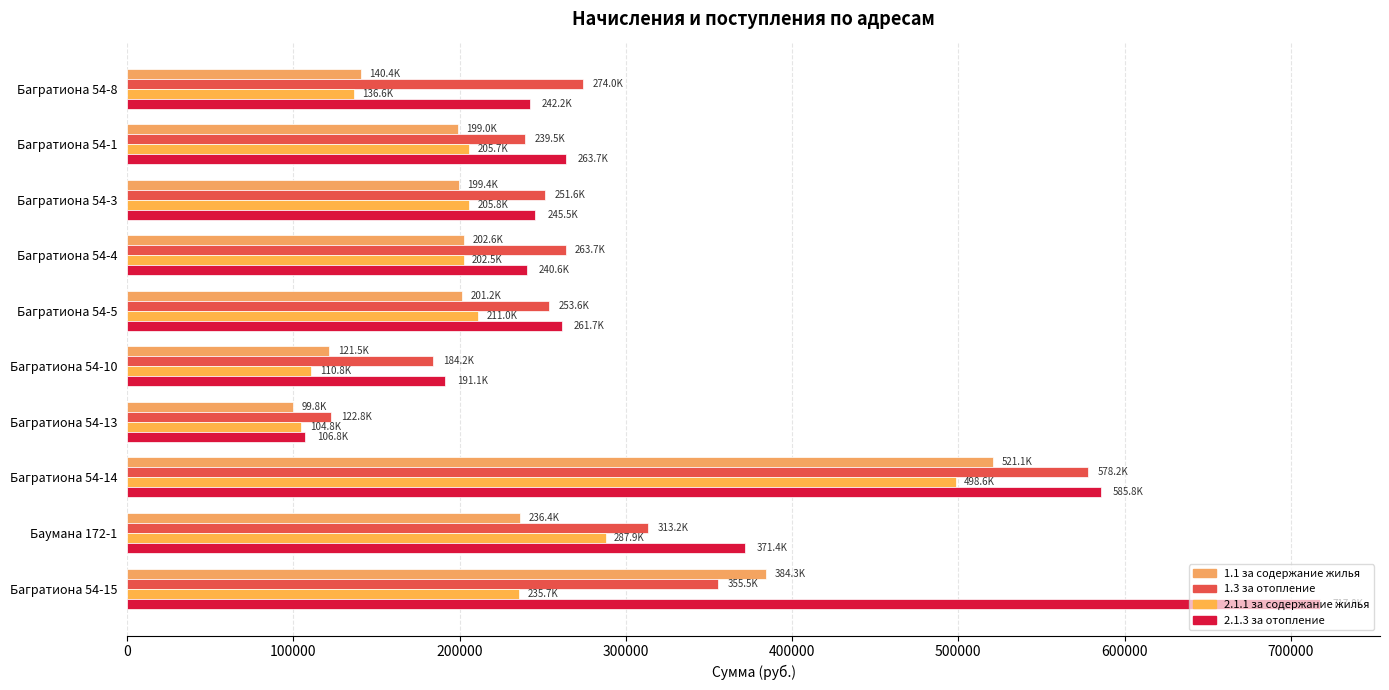

How many values in the 1.1 за содержание жилья series exceed 201172?

5